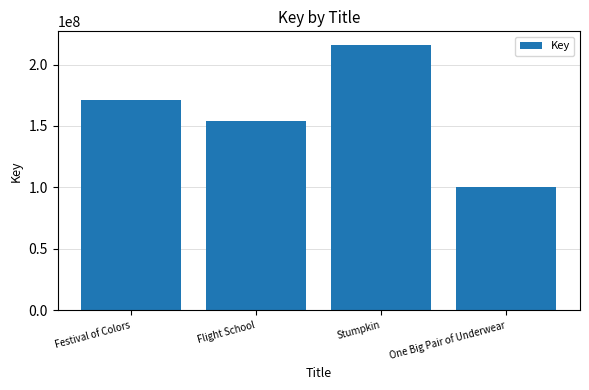

What position from the left is One Big Pair of Underwear?

4